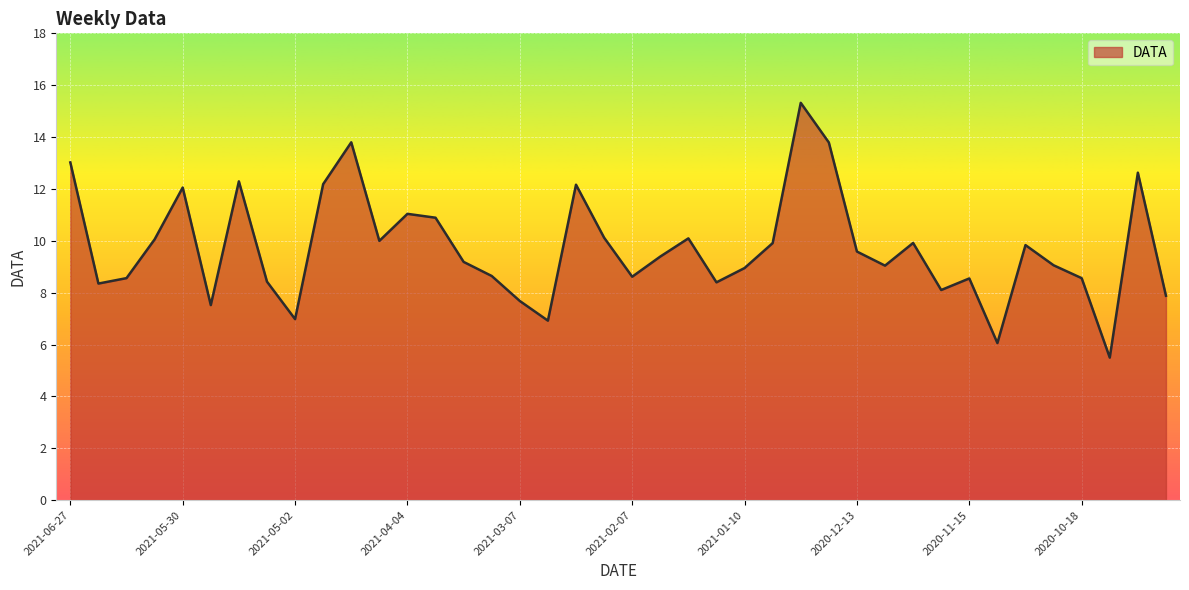

How many interior local valleys (lower than both neighbors) does the data have?

11